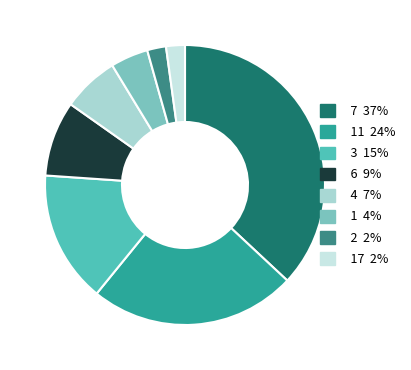

Rank the categories by value from lowest to highest.

2, 17, 1, 4, 6, 3, 11, 7